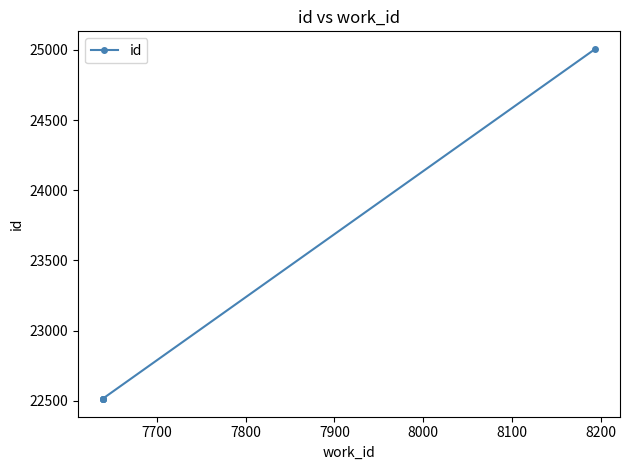

What is the difference between the maximum and minimum values?

2496